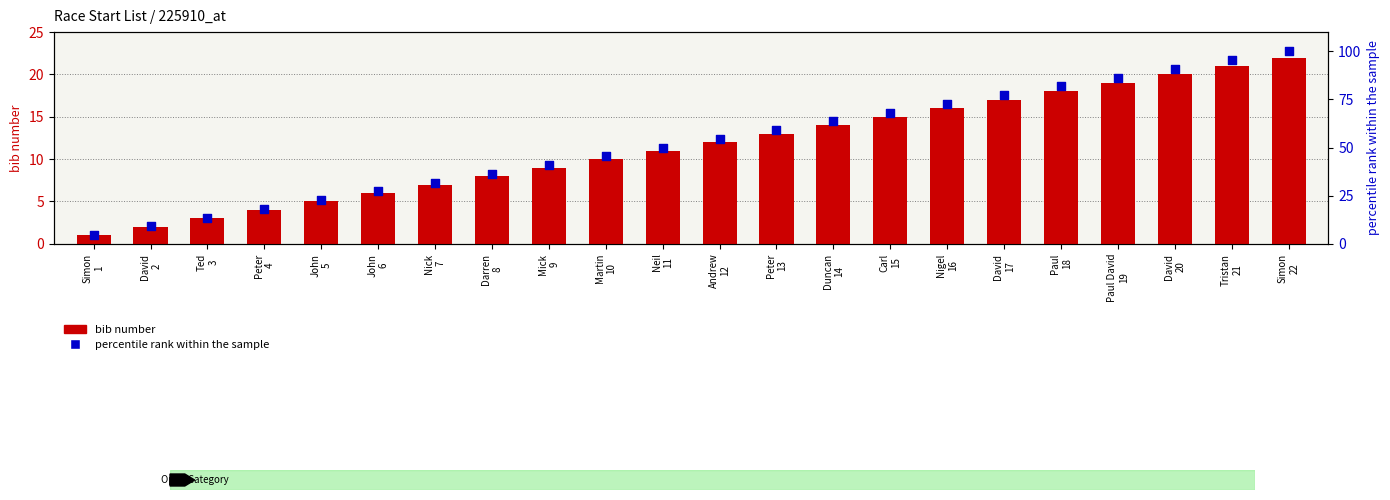

Which series has the largest Y range (max minus min)?

percentile rank within the sample